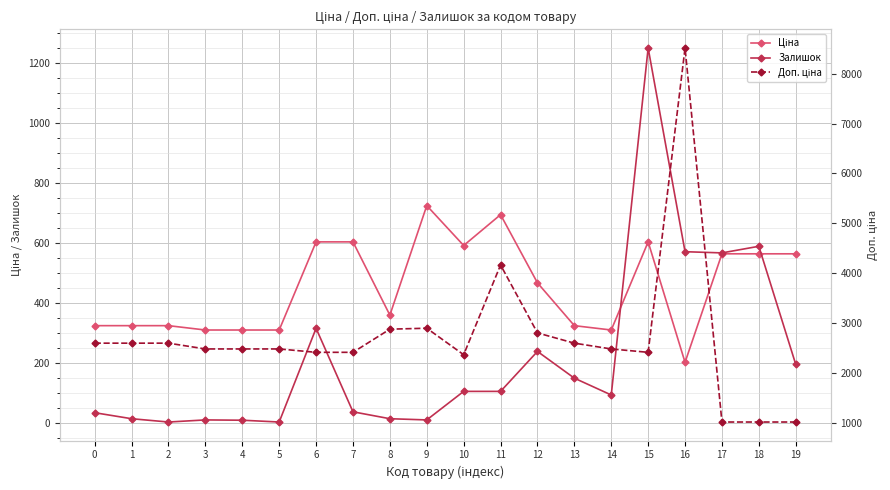

Between 15 and 17, which series saw the biggest shift?

Доп. ціна